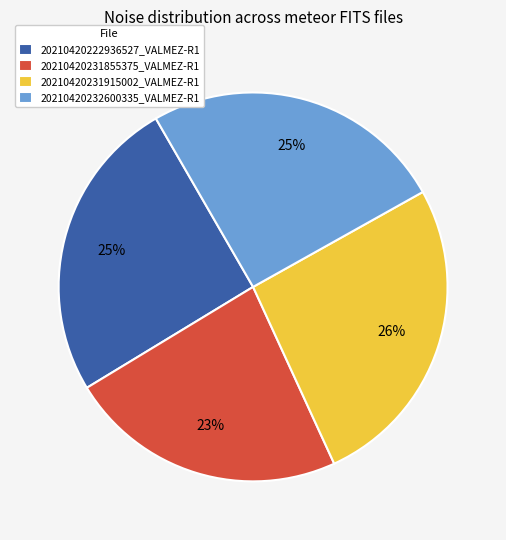

Approximately how many times larger is the value at 20210420222936527_VALMEZ-R1 compared to 20210420231855375_VALMEZ-R1?

1.1